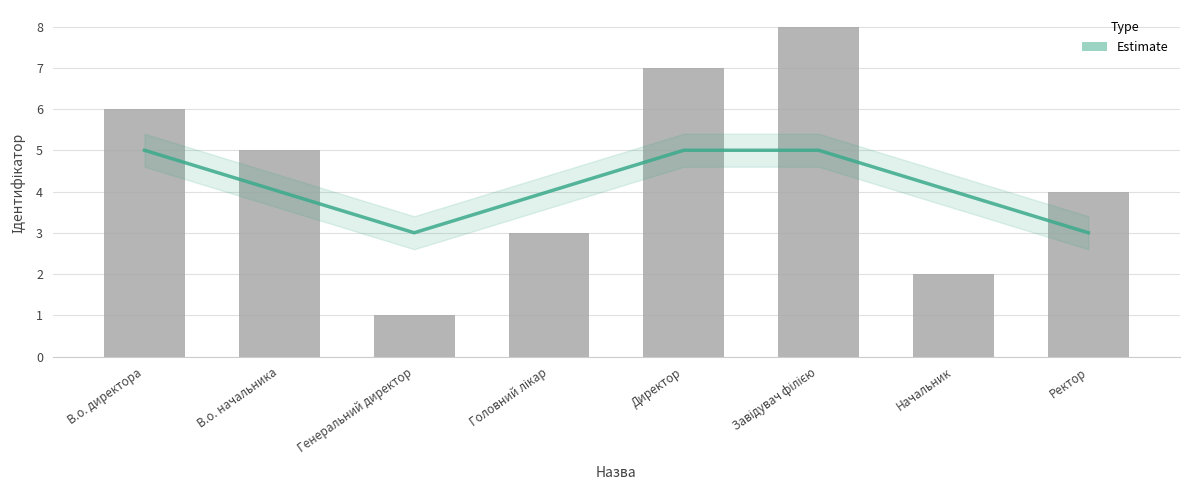

Between Завідувач філією and Начальник, which is larger?

Завідувач філією